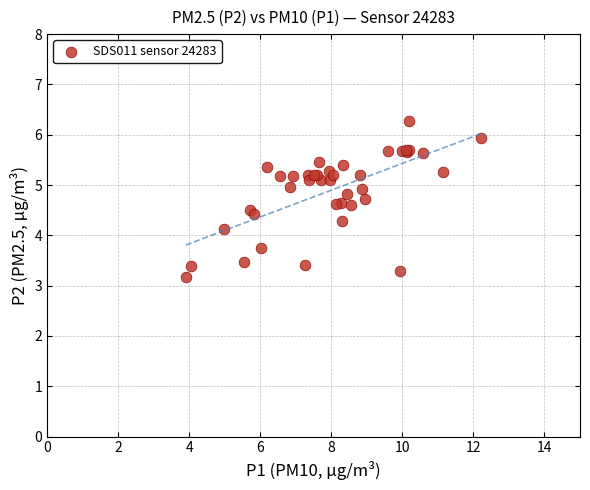

What Y value in the scatter plot is closest to 4?

4.1